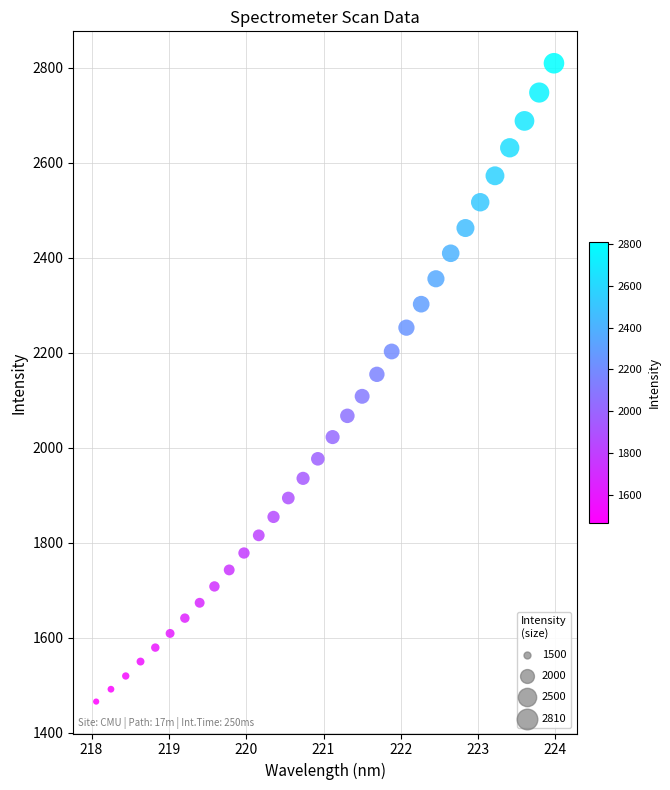

What is the range of X values (max minus min)?

5.9